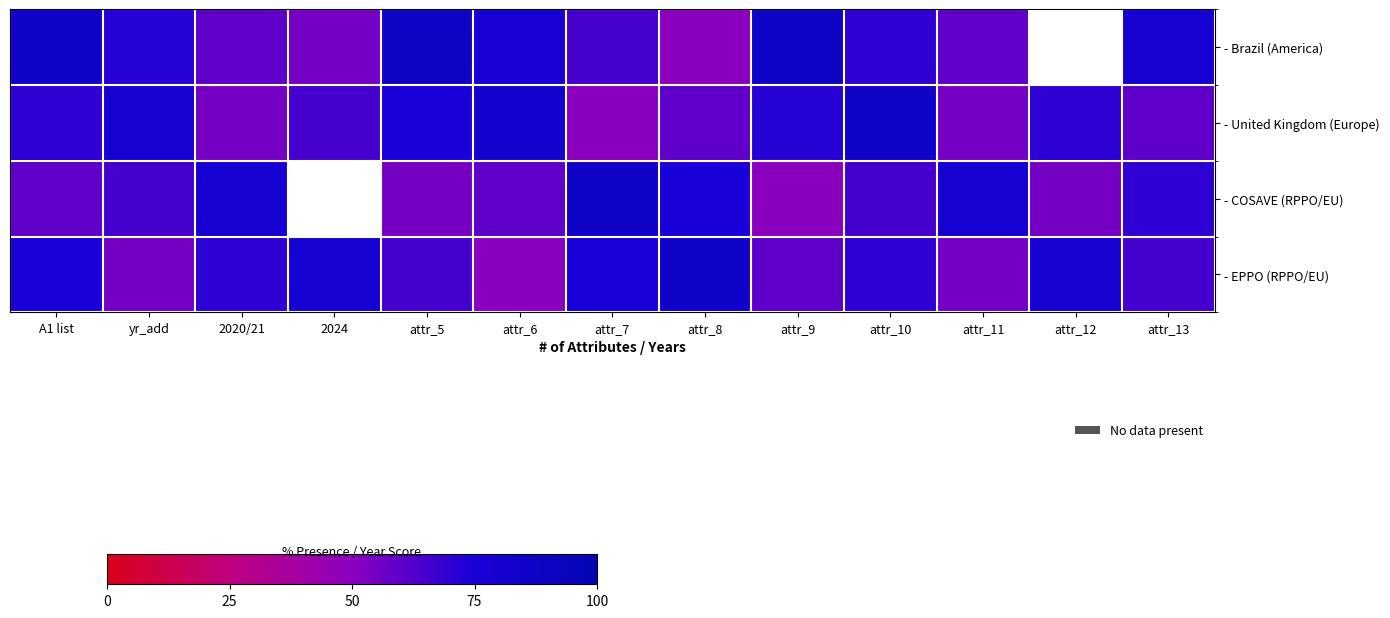

List the series in order of their peak value, highest first.

- Brazil (America), - United Kingdom (Europe), - COSAVE (RPPO/EU), - EPPO (RPPO/EU)